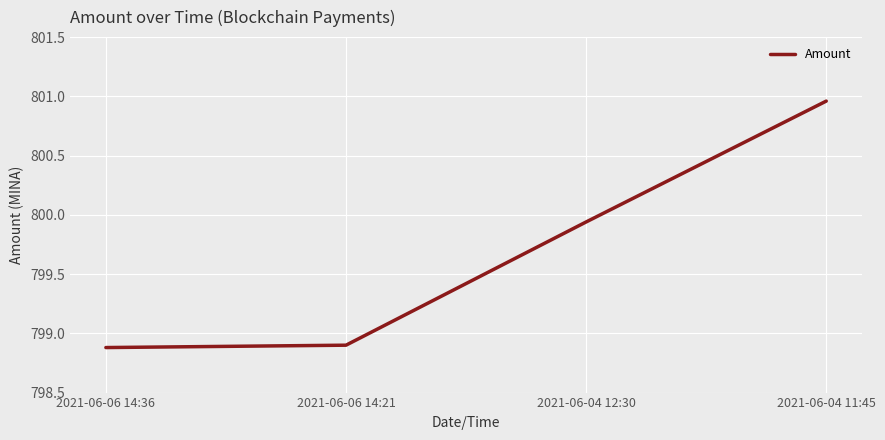

What is the average value?

799.7